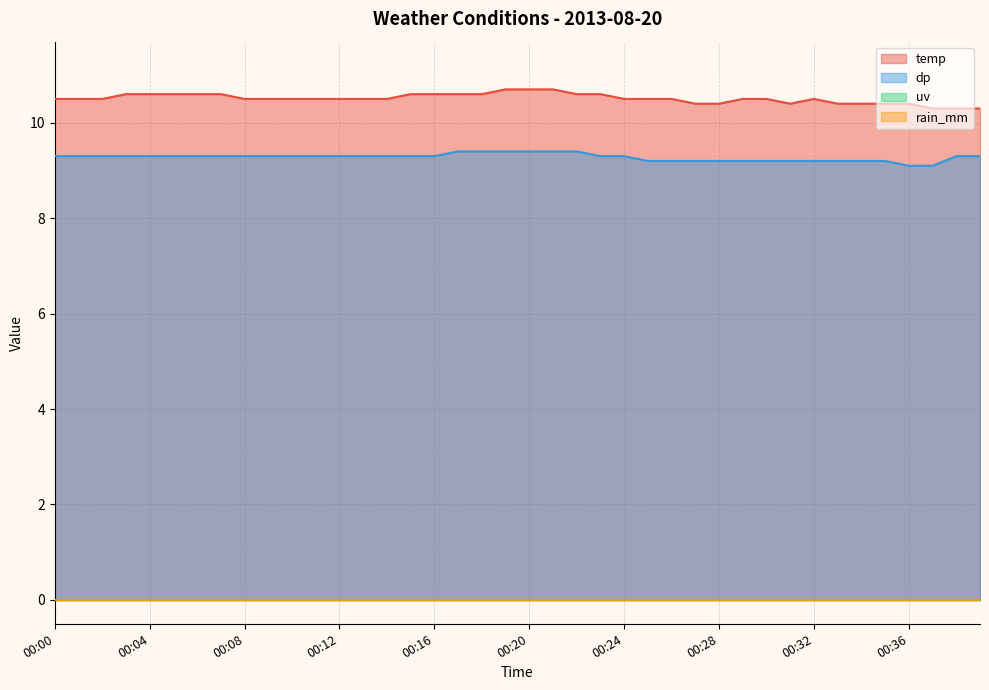

Between 00:02 and 00:23, which series saw the biggest shift?

temp